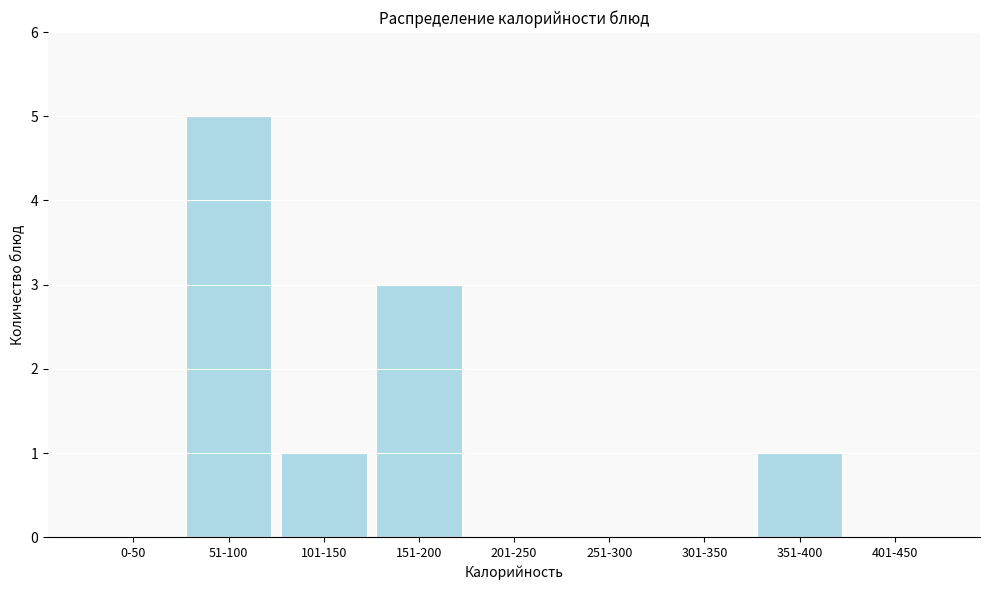

Reading right to left, extract all data points from this chart.

401-450=0	351-400=1	301-350=0	251-300=0	201-250=0	151-200=3	101-150=1	51-100=5	0-50=0